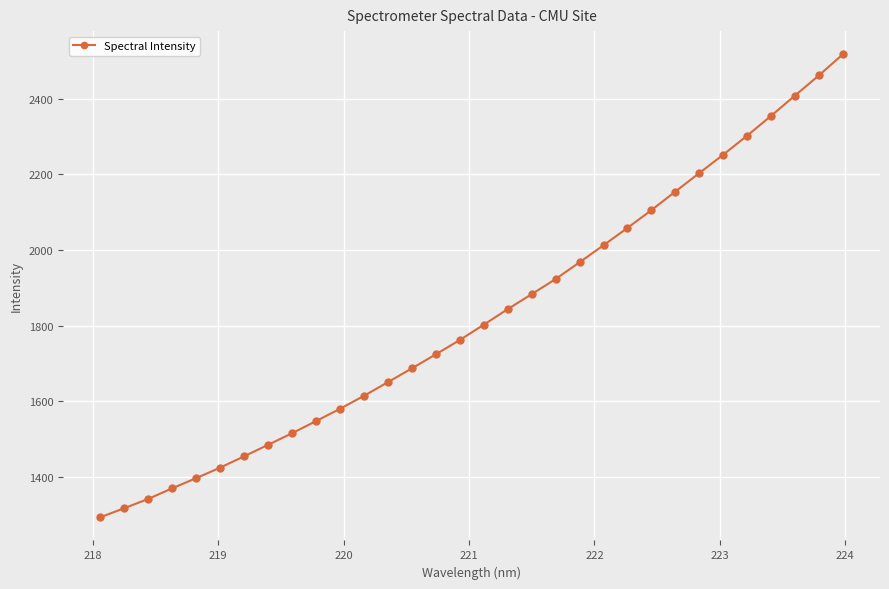

What is the sum of all values?

58416.2